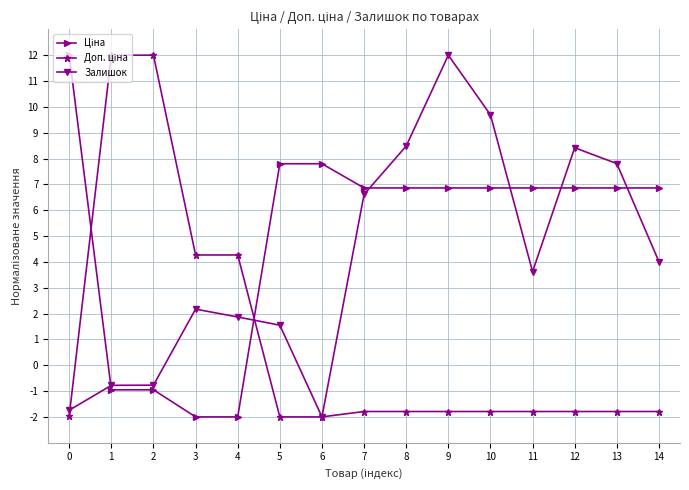

The Залишок series shows 0.8 at 14. True or false?

False